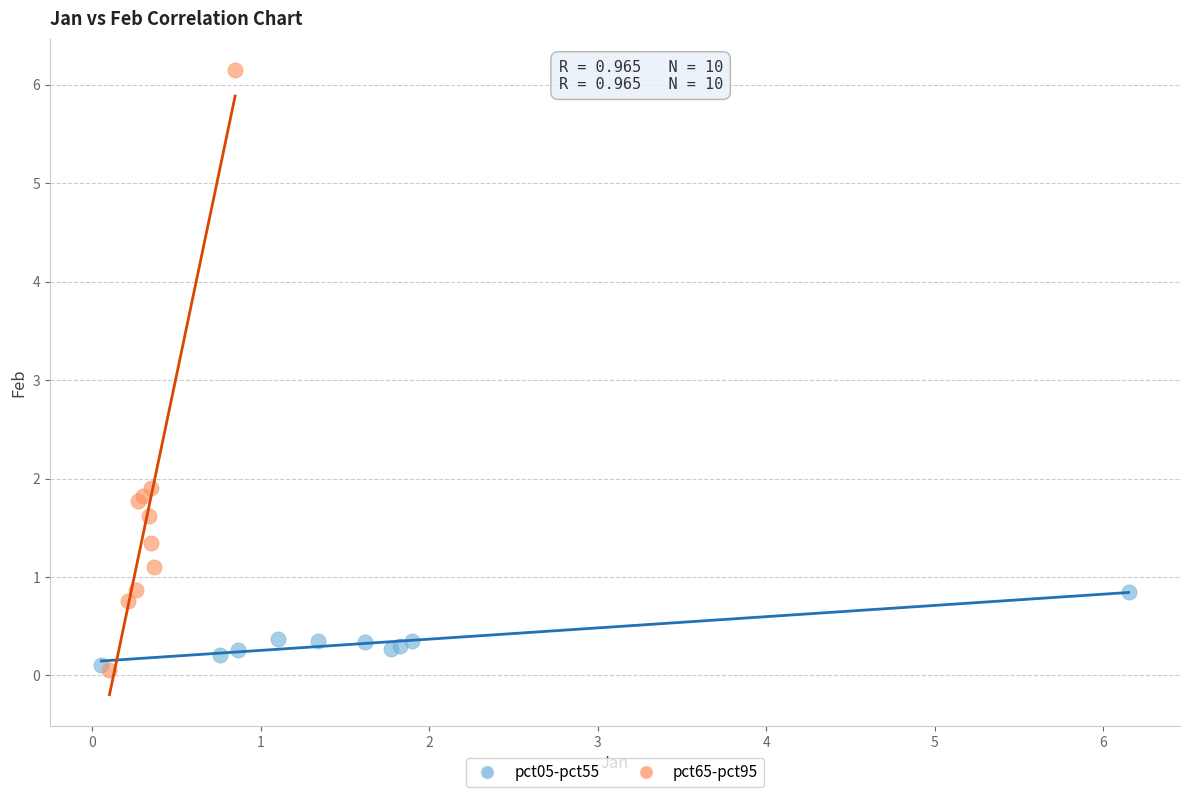

Which series reaches the maximum Y coordinate?

pct65-pct95